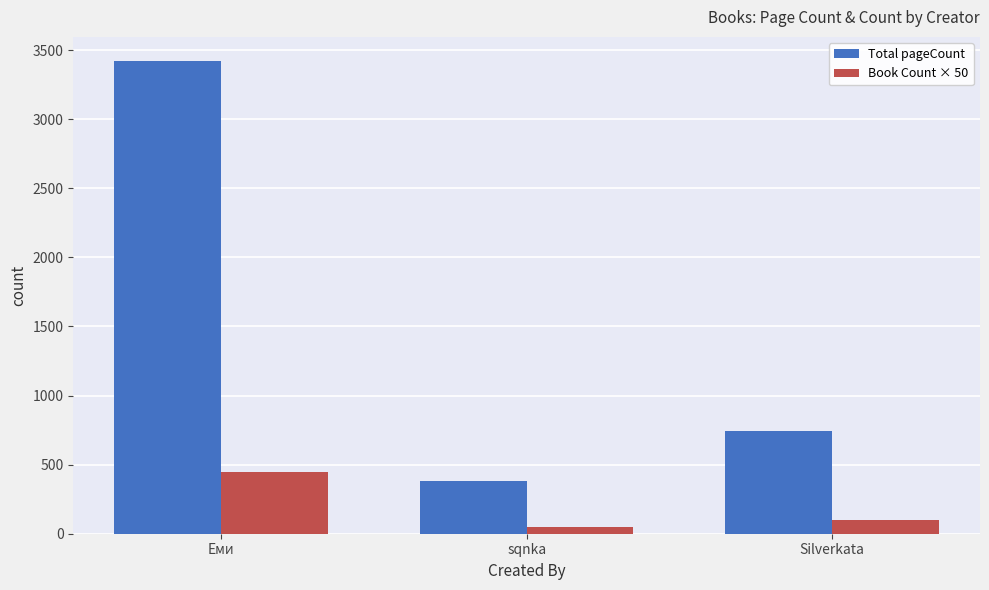

What is the maximum value shown in the chart?

3424